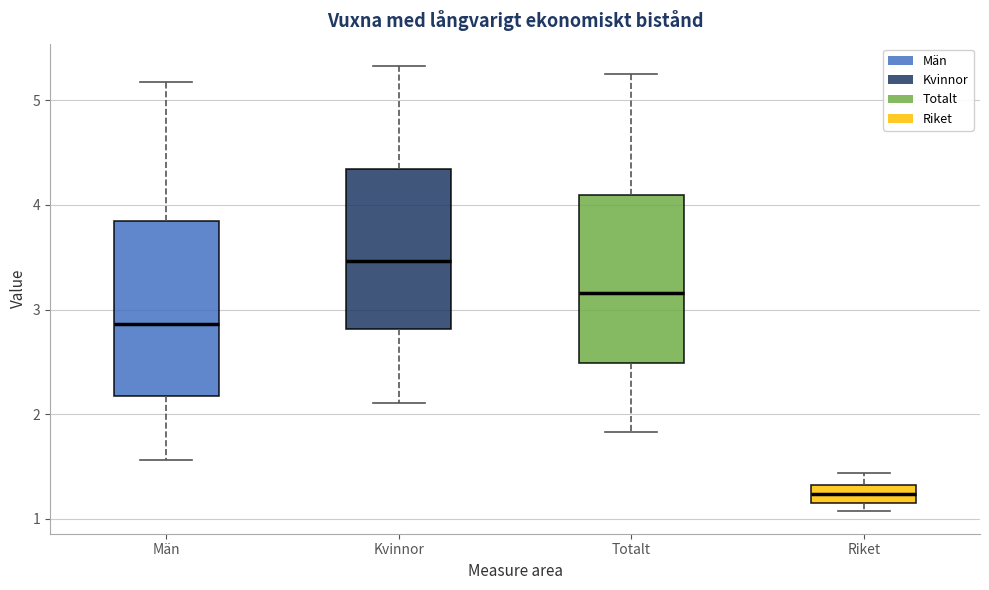

Reading left to right, transcribe this box plot: for each box, give where its median line is, the range the box spans, and where its two whiskers end, as read against the y-axis. The values are not printed on the chart, so give them approximately, as read against the axis.

Män: median 2.9, box 2.2 to 3.9, whiskers 1.6 to 5.2
Kvinnor: median 3.5, box 2.8 to 4.3, whiskers 2.1 to 5.3
Totalt: median 3.2, box 2.5 to 4.1, whiskers 1.8 to 5.3
Riket: median 1.2 (inside the box), box 1.2 to 1.3, whiskers 1.1 to 1.4